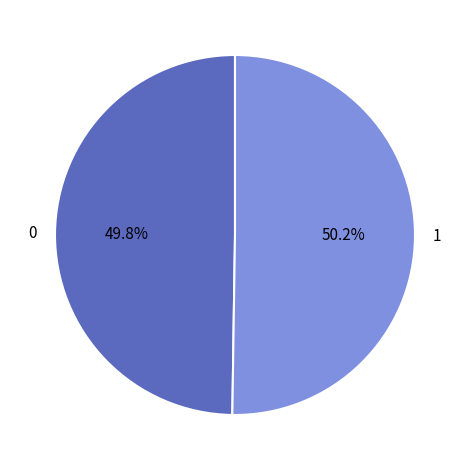

Is it true that 0 is 63% of the pie?

False